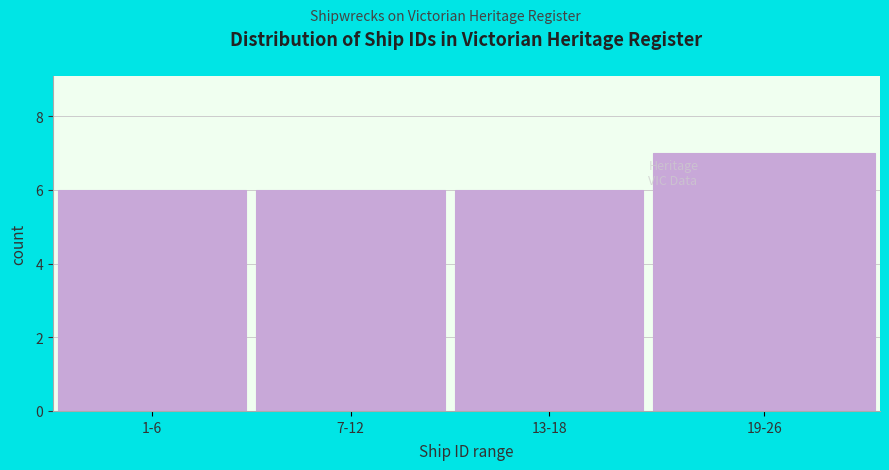

Reading left to right, list all the values displayed in this chart.

1-6=6	7-12=6	13-18=6	19-26=7